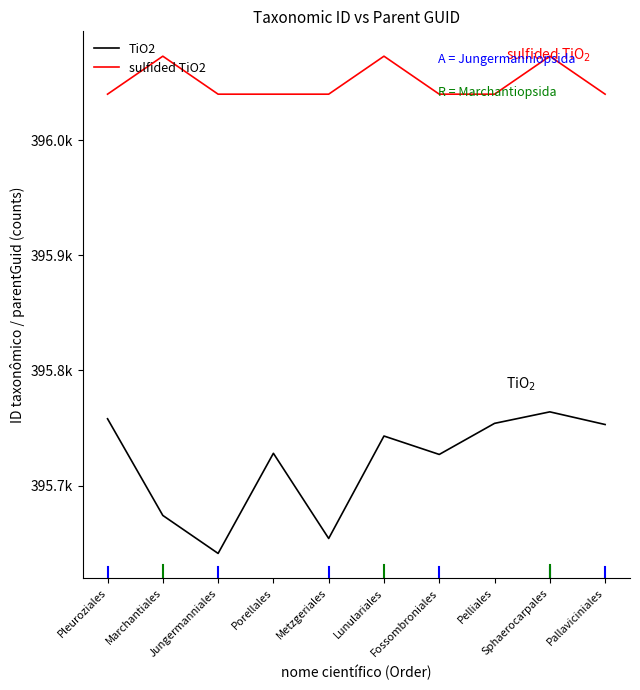

What are all the series names shown in the legend?

TiO2, sulfided TiO2